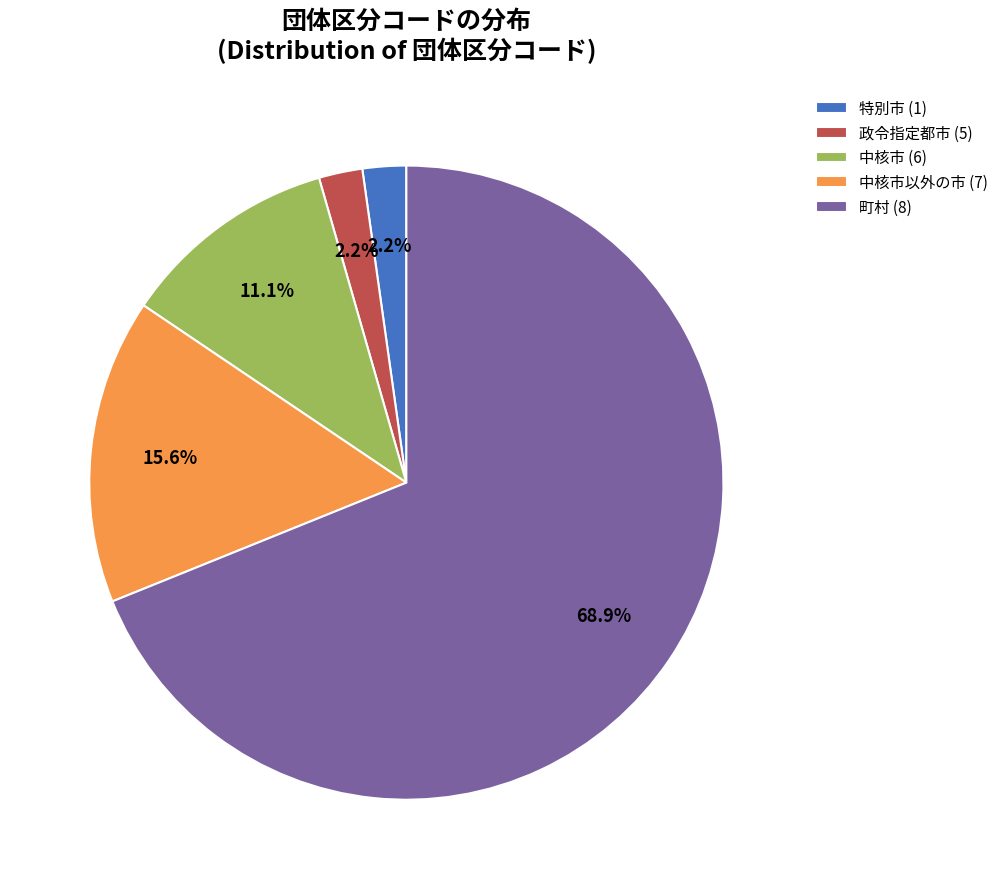

Does 町村 (8) account for over 50% of the chart?

Yes